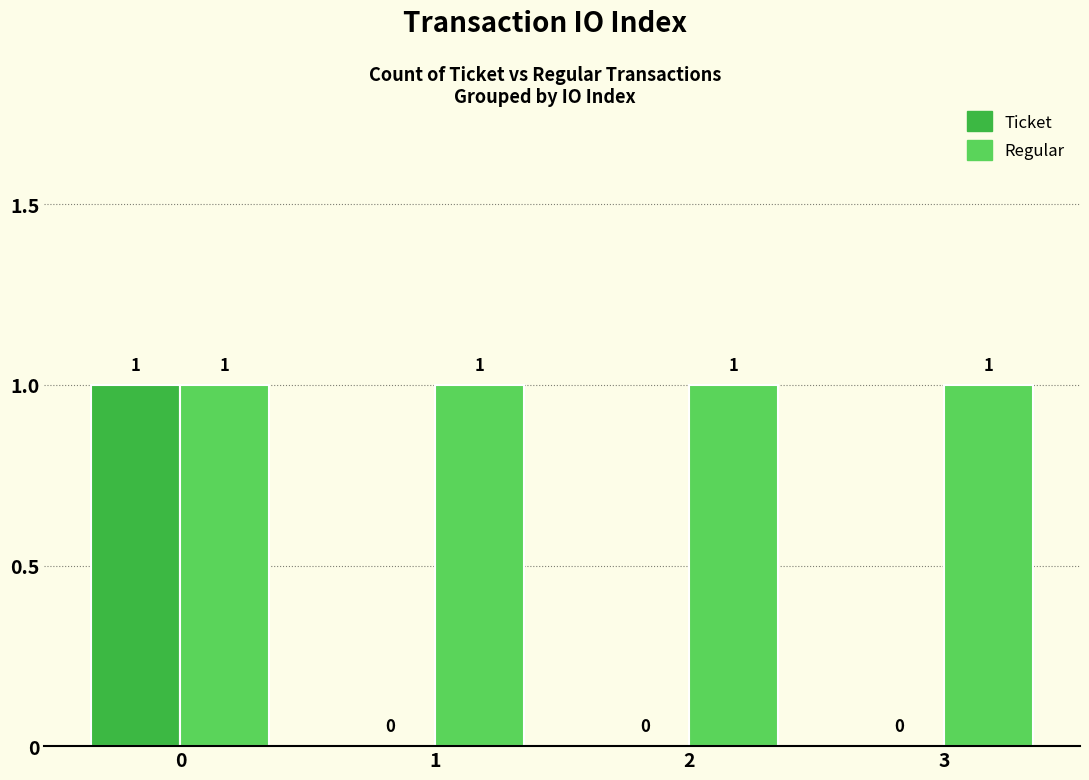

The Regular series shows 1 at 1. True or false?

True